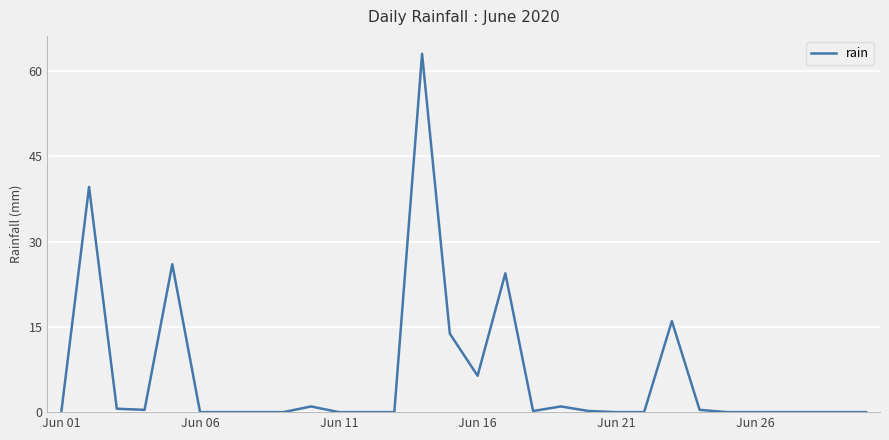

What is the maximum value shown in the chart?

63.0